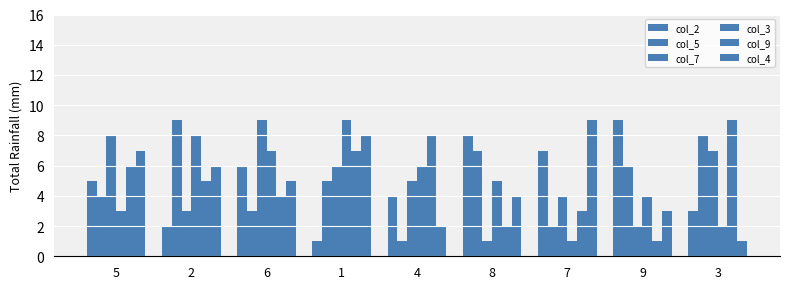

What is the average value of the col_7 series?

5